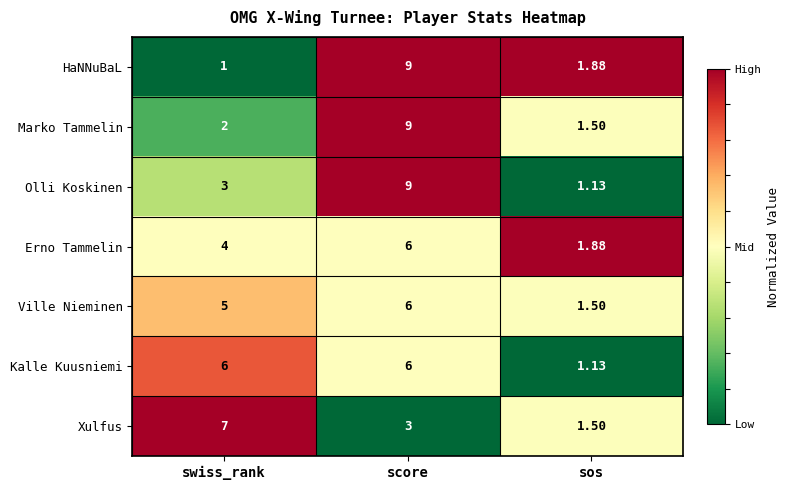

Is the value of Olli Koskinen at score greater than the value of HaNNuBaL at swiss_rank?

Yes